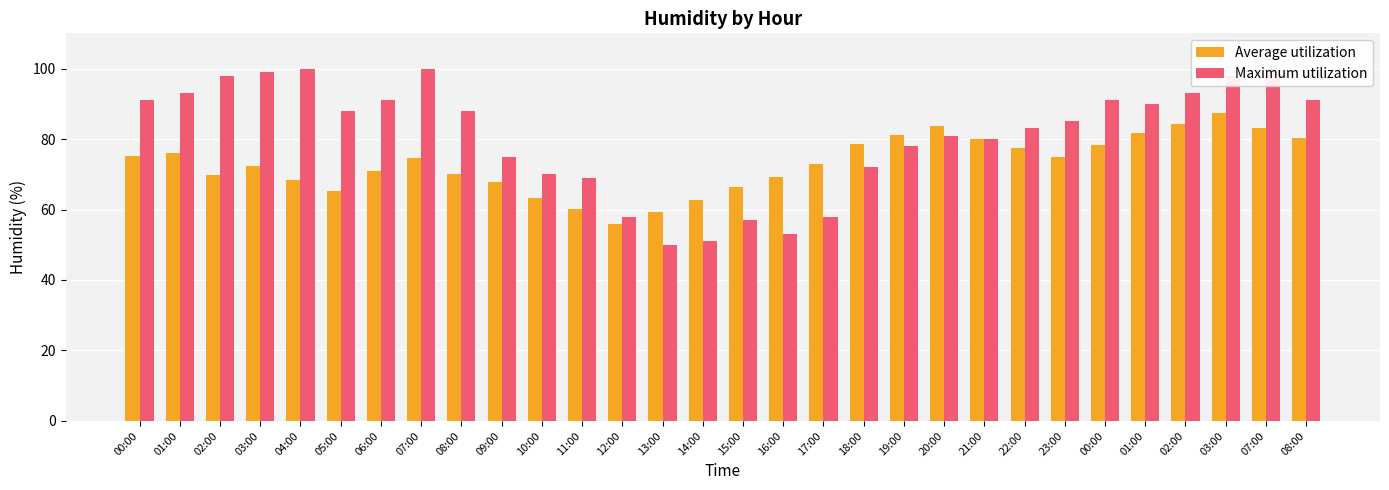

What are all the series names shown in the legend?

Average utilization, Maximum utilization